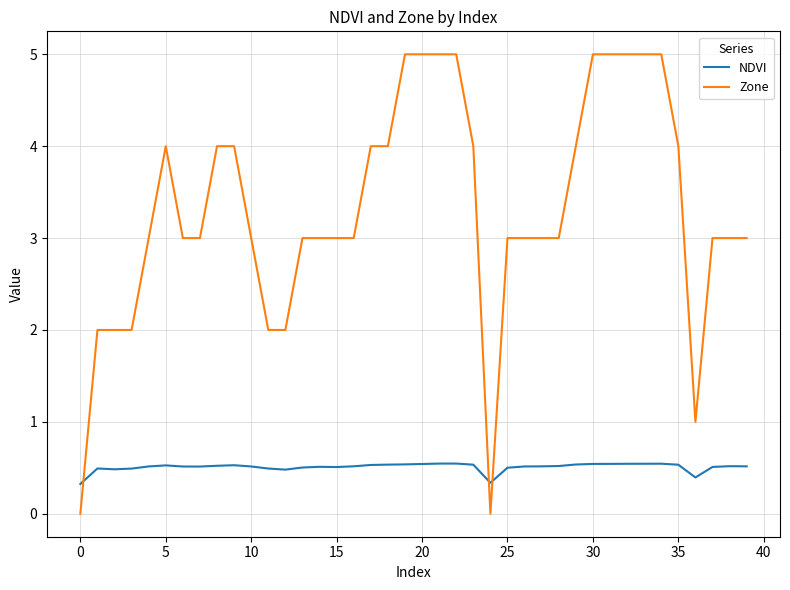

Rank the series by their maximum value, from lowest to highest.

NDVI, Zone